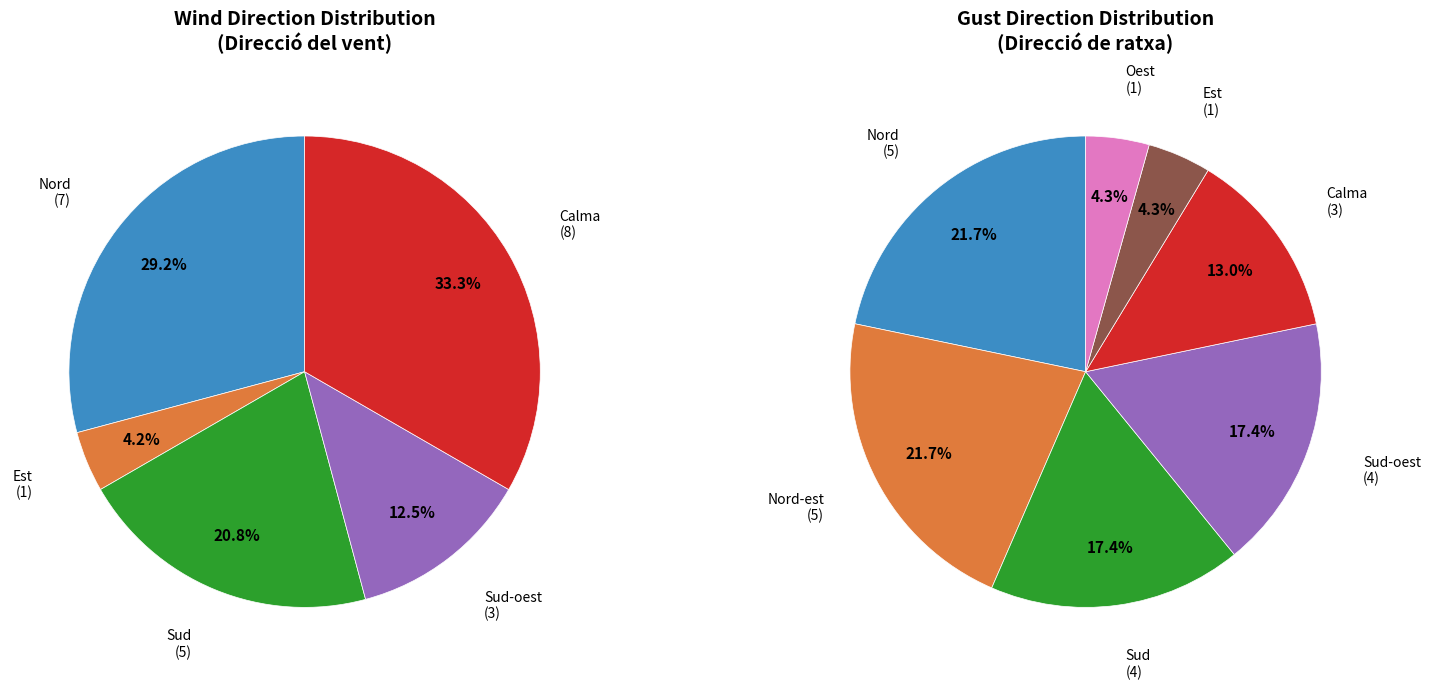

To the nearest percent, what percentage of the pie is Calma?

33%